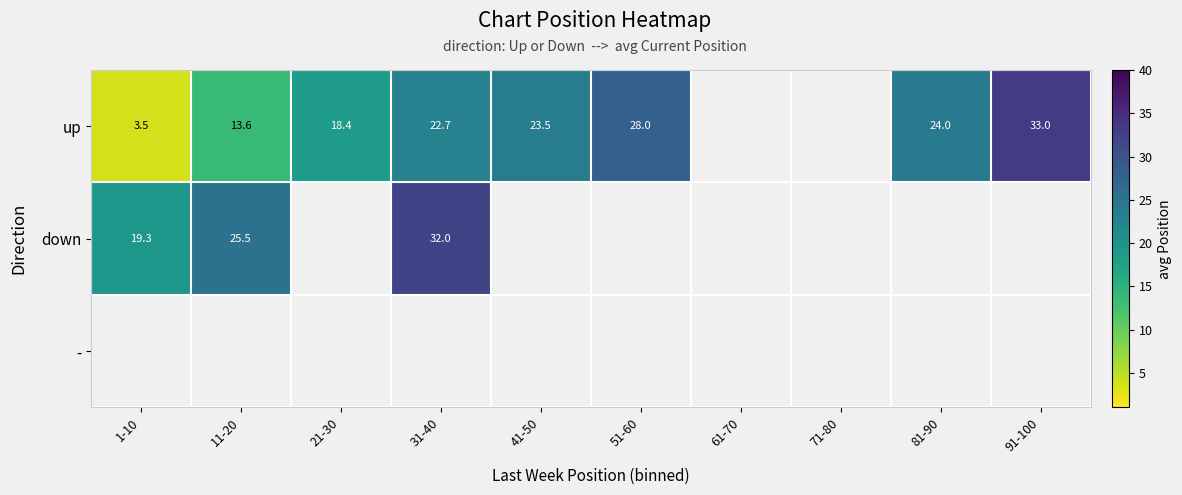

Is the value of down at 11-20 greater than the value of up at 1-10?

Yes